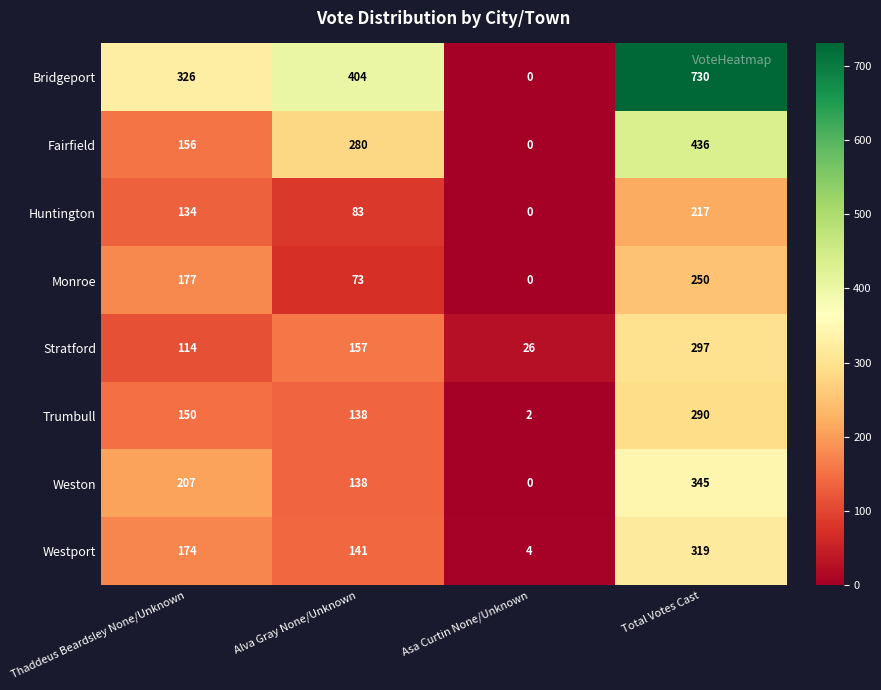

List the series in order of their peak value, highest first.

Bridgeport, Fairfield, Weston, Westport, Stratford, Trumbull, Monroe, Huntington